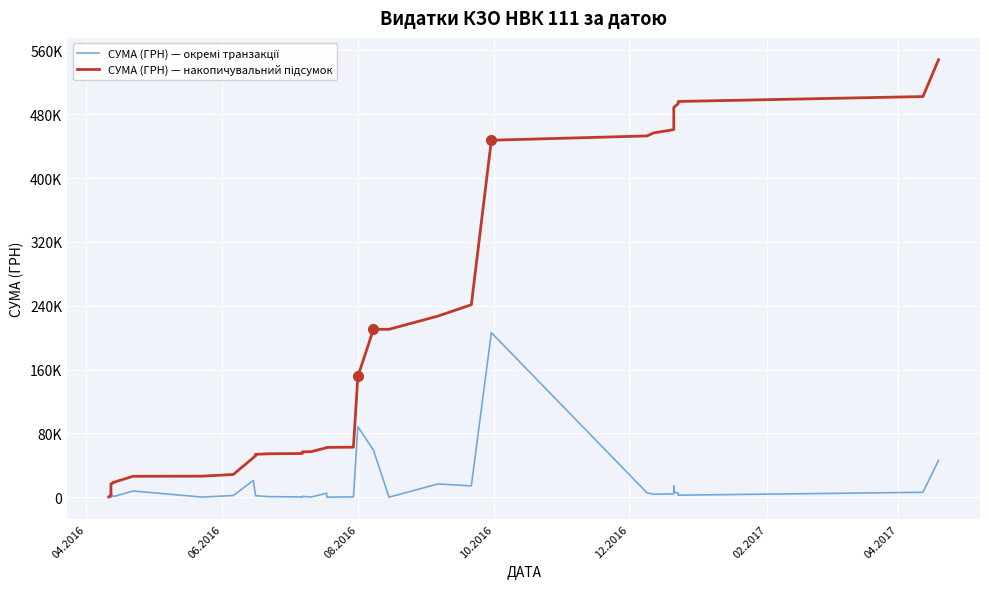

In СУМА (ГРН) — окремі транзакції, how many points are lower than both neighbors (excluding endpoints)?

11